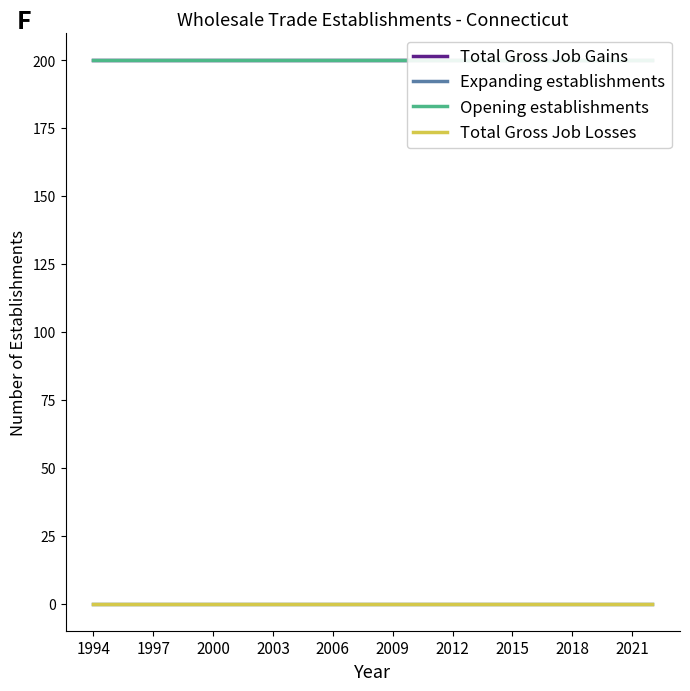

What is the total value across all series at 2018?

400